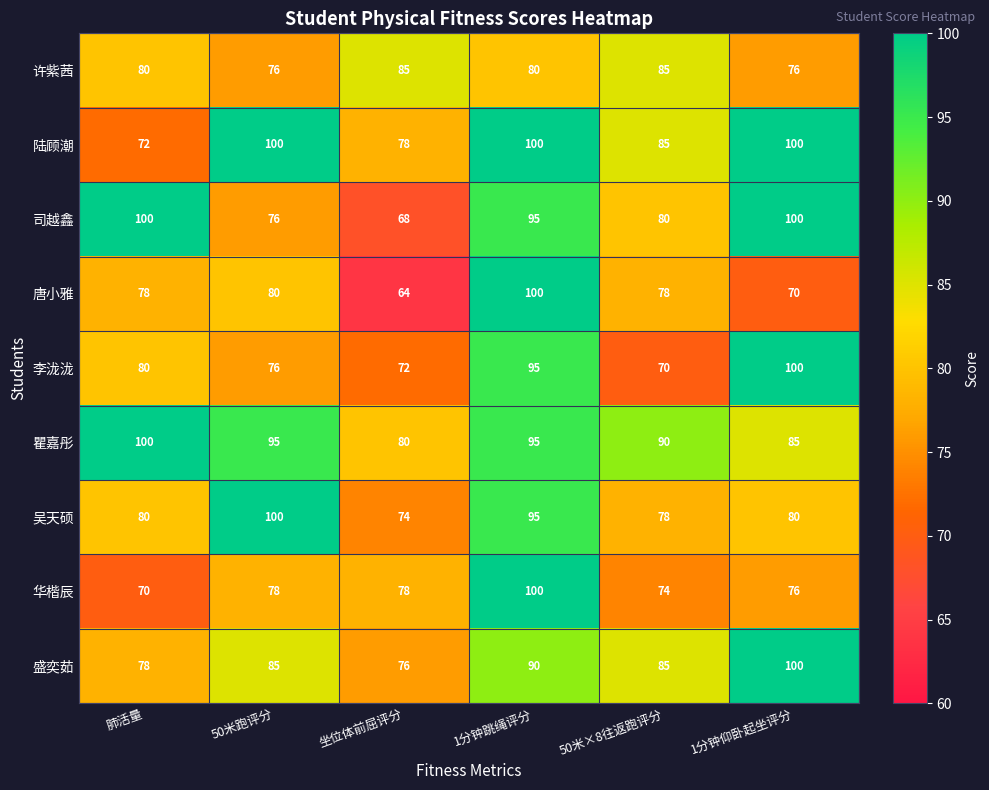

Rank the categories by 李泷泷 value from highest to lowest.

1分钟仰卧起坐评分, 1分钟跳绳评分, 肺活量, 50米跑评分, 坐位体前屈评分, 50米×8往返跑评分